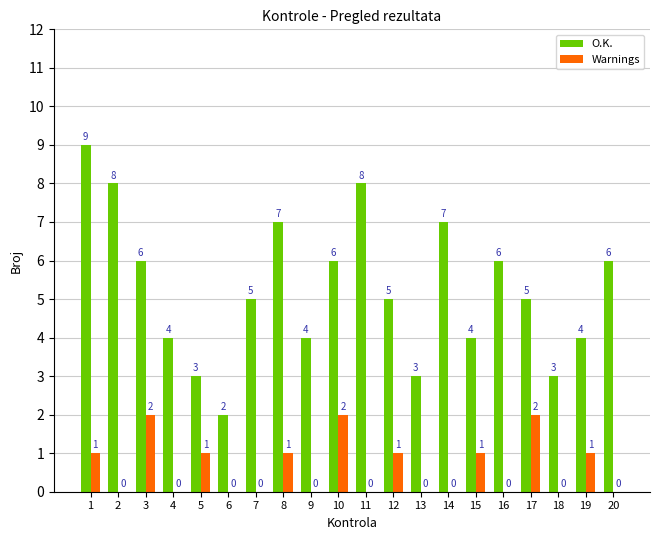

The value of Warnings at 1 is 2. True or false?

False